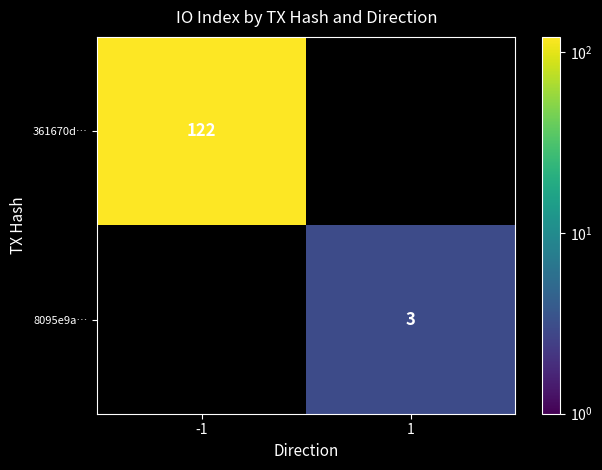

At which category does the chart reach its peak across all series?

-1